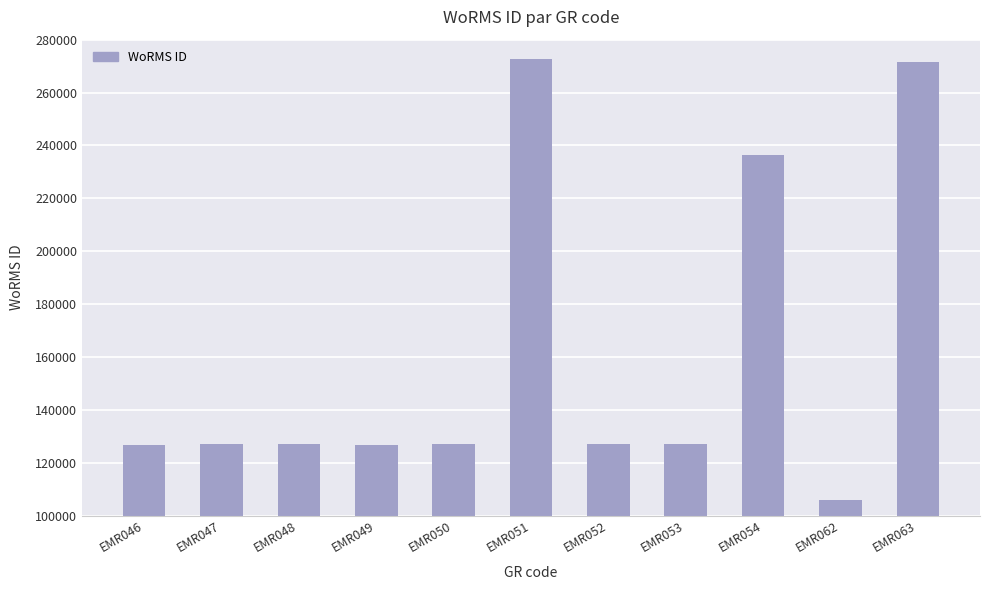

What is the minimum value shown in the chart?

105891